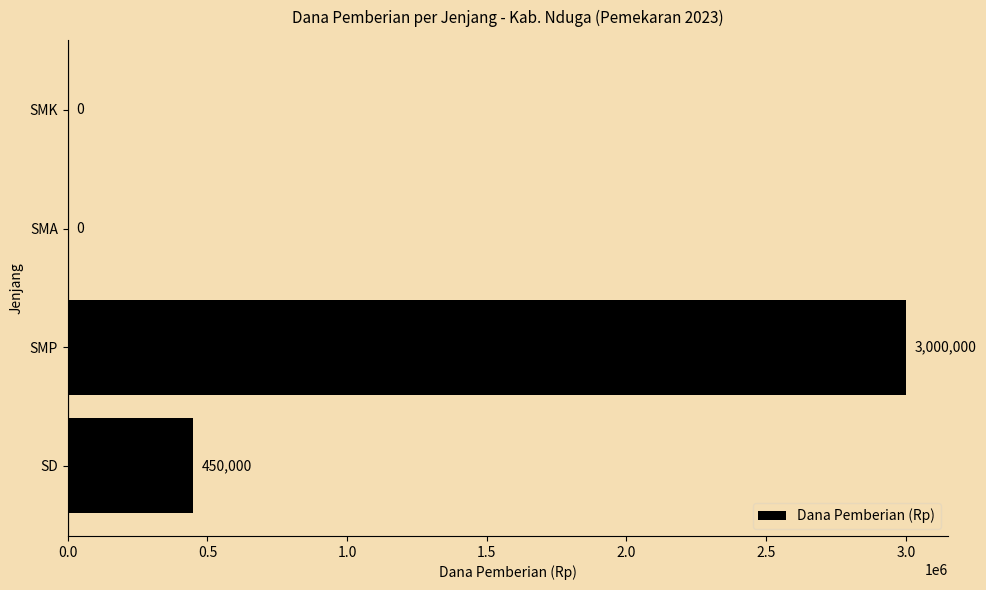

What is the greatest value displayed?

3000000